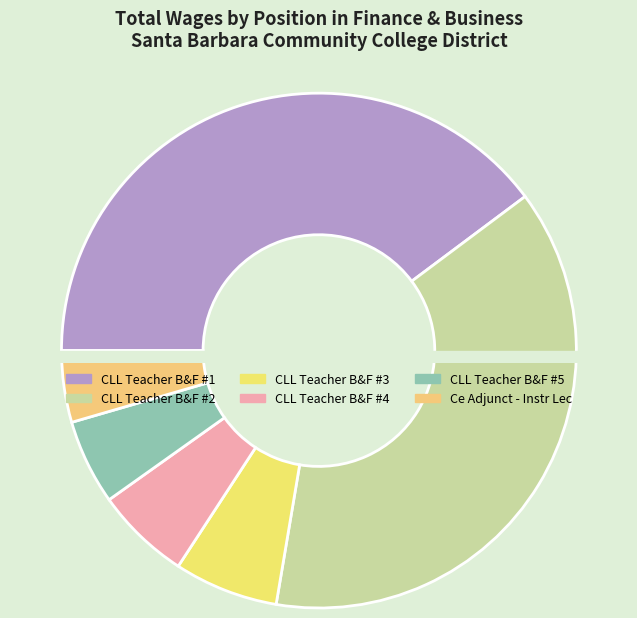

How many slices are in this pie chart?

6